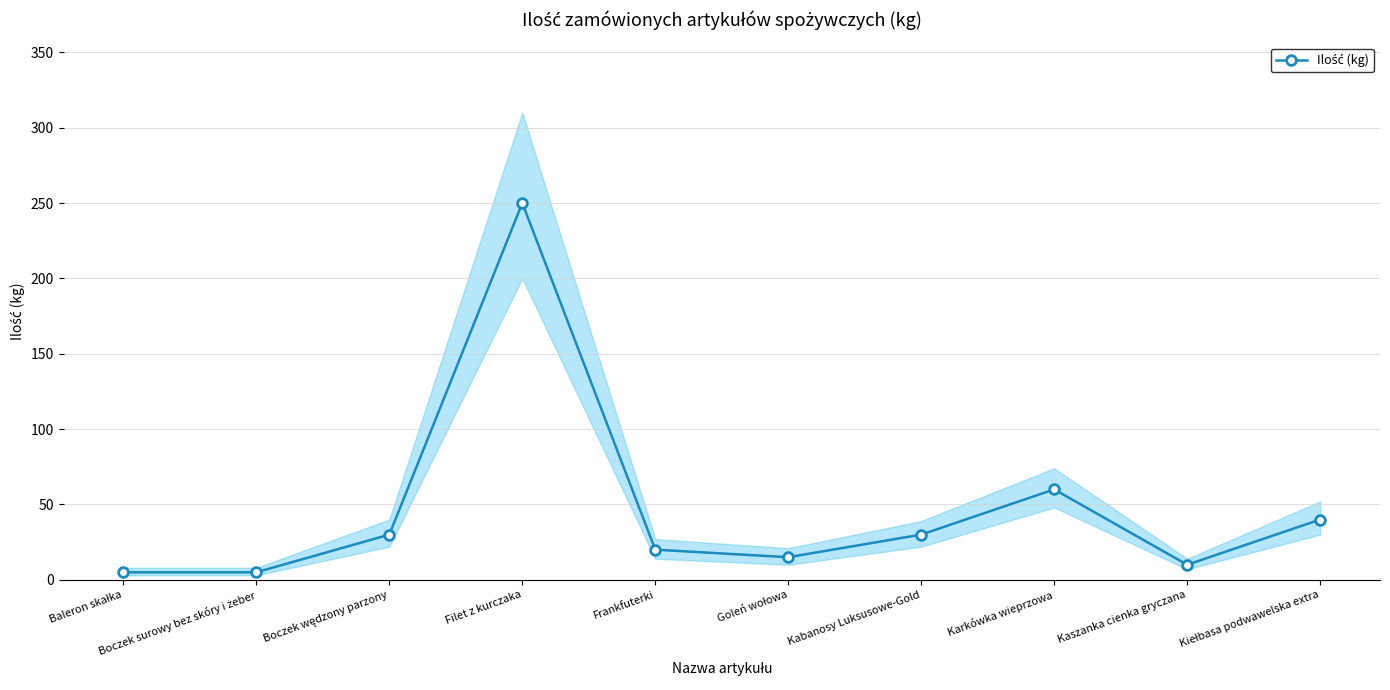

The value at Boczek wędzony parzony is 49. True or false?

False